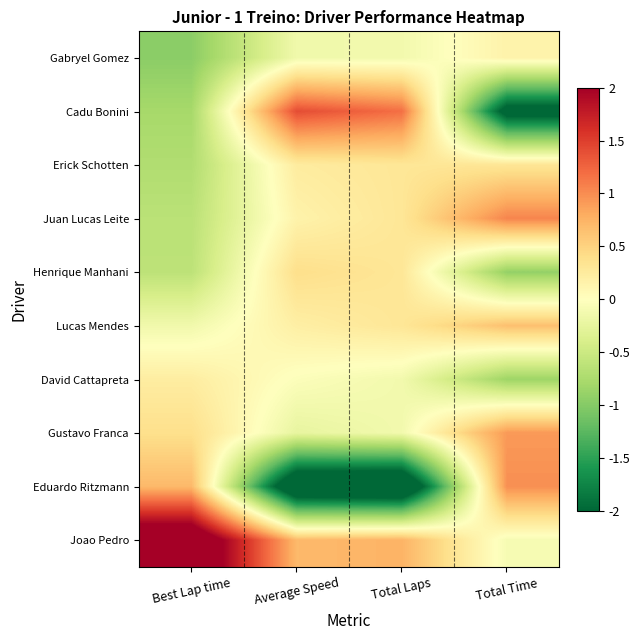

What is the smallest value displayed?

-2.8